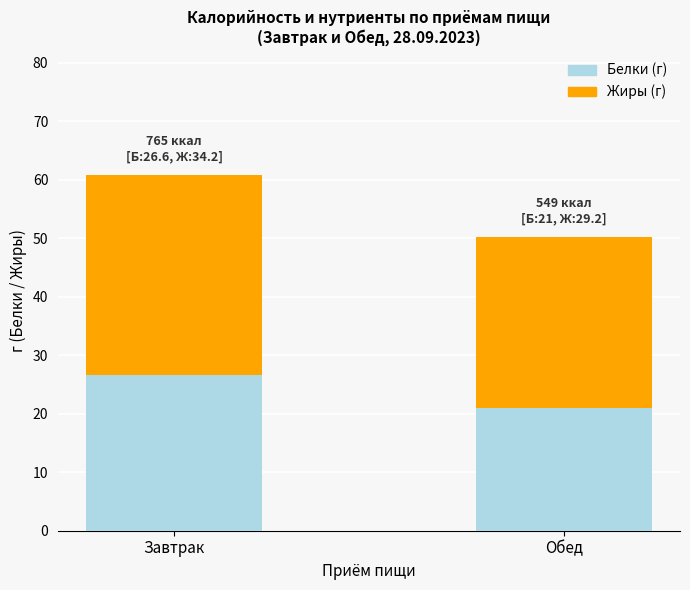

At which category is the sum across all series the highest?

Завтрак